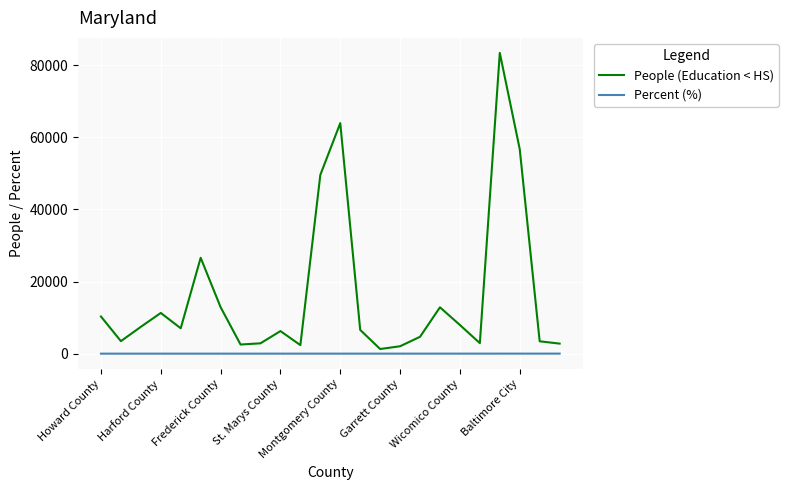

Rank the series by their maximum value, from highest to lowest.

People (Education < HS), Percent (%)